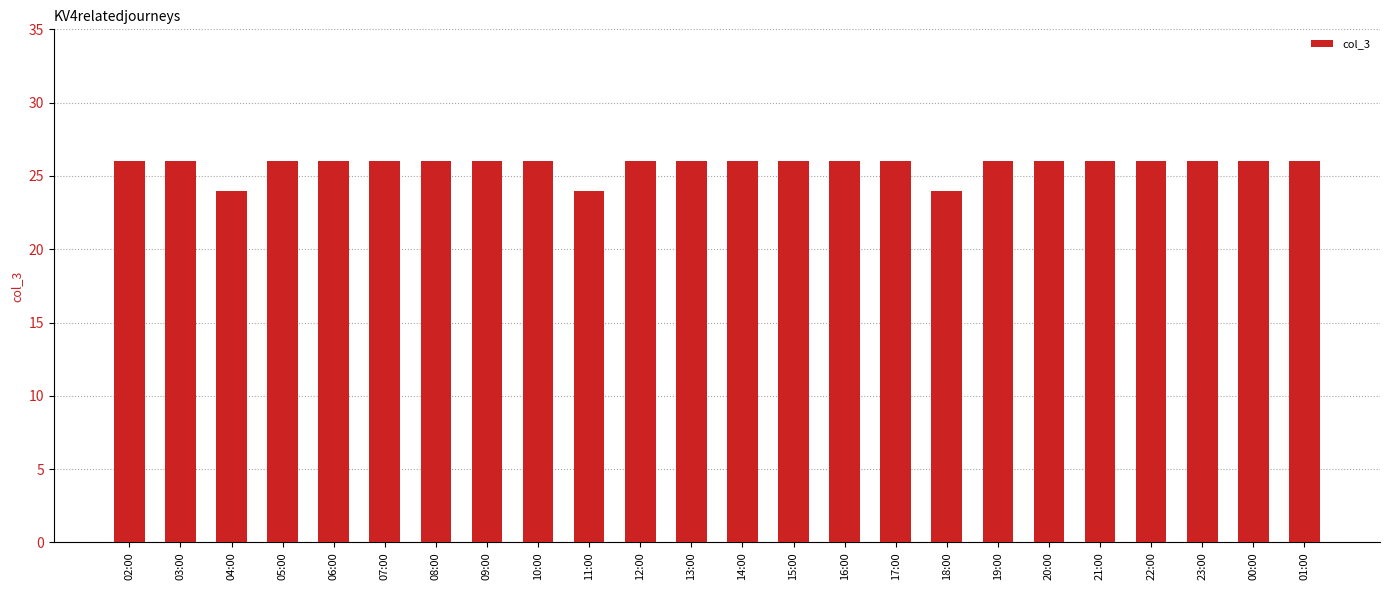

The value at 18:00 is 24. True or false?

True